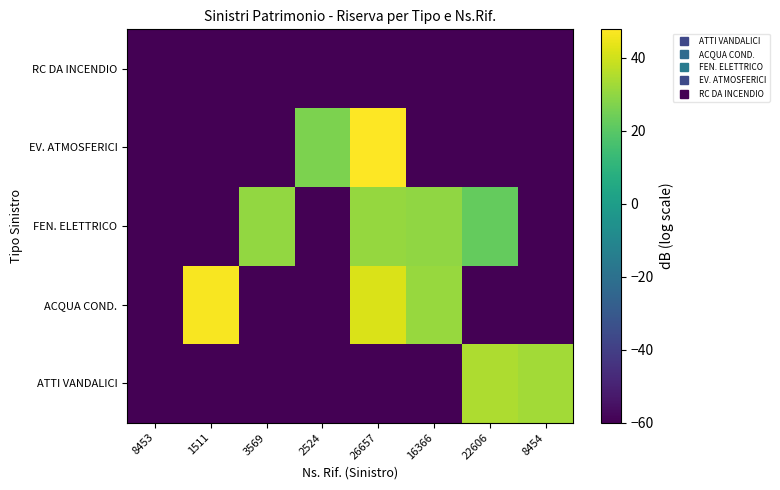

What is the difference between the highest and lowest values at 26657?

107.8